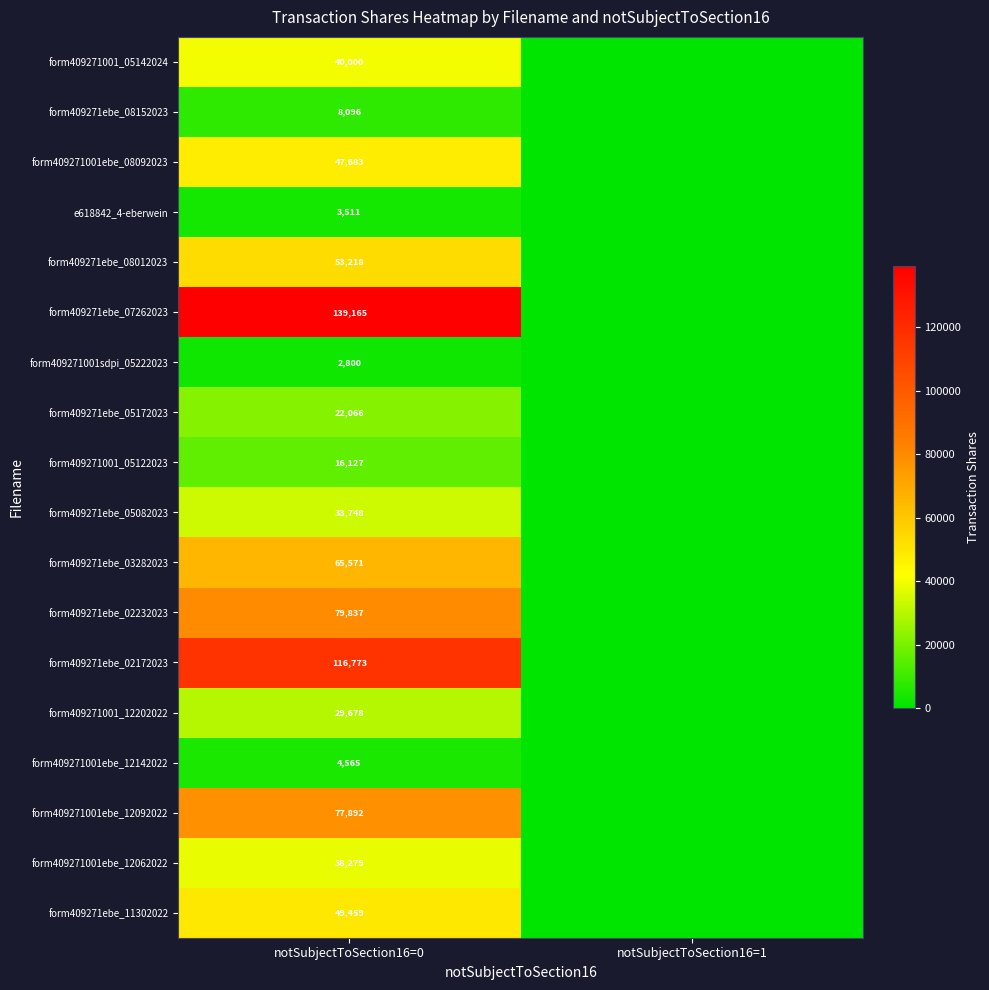

The value of form409271001_05142024 at notSubjectToSection16=0 is 25703. True or false?

False